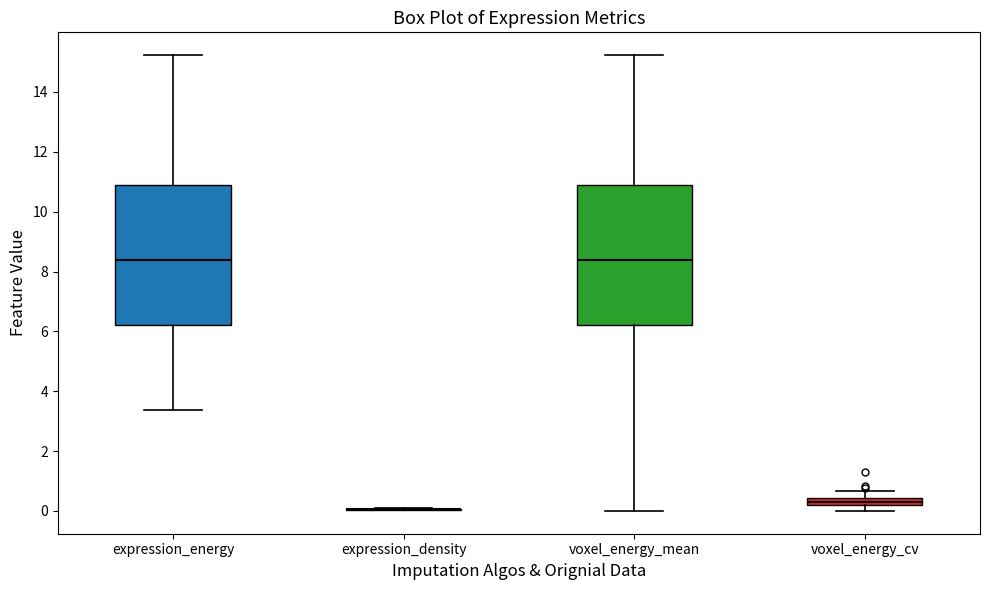

Where does the lower whisker of the box for voxel_energy_mean end on the y-axis? The values are not printed on the chart, so give them approximately, as read against the axis.

0.0